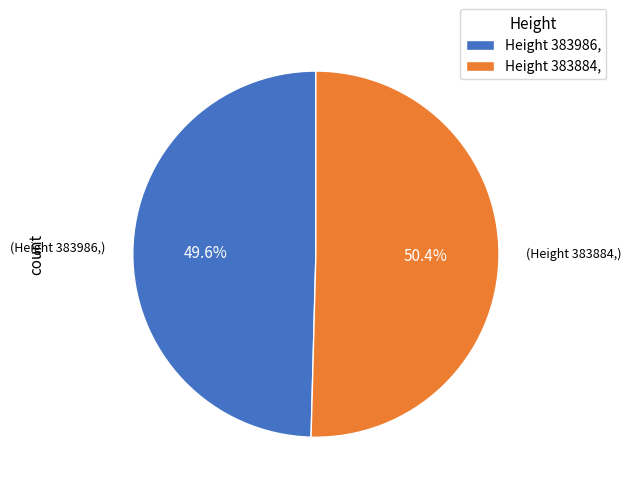

What is the ratio of the value at Height 383884, to the value at Height 383986,?

1.0